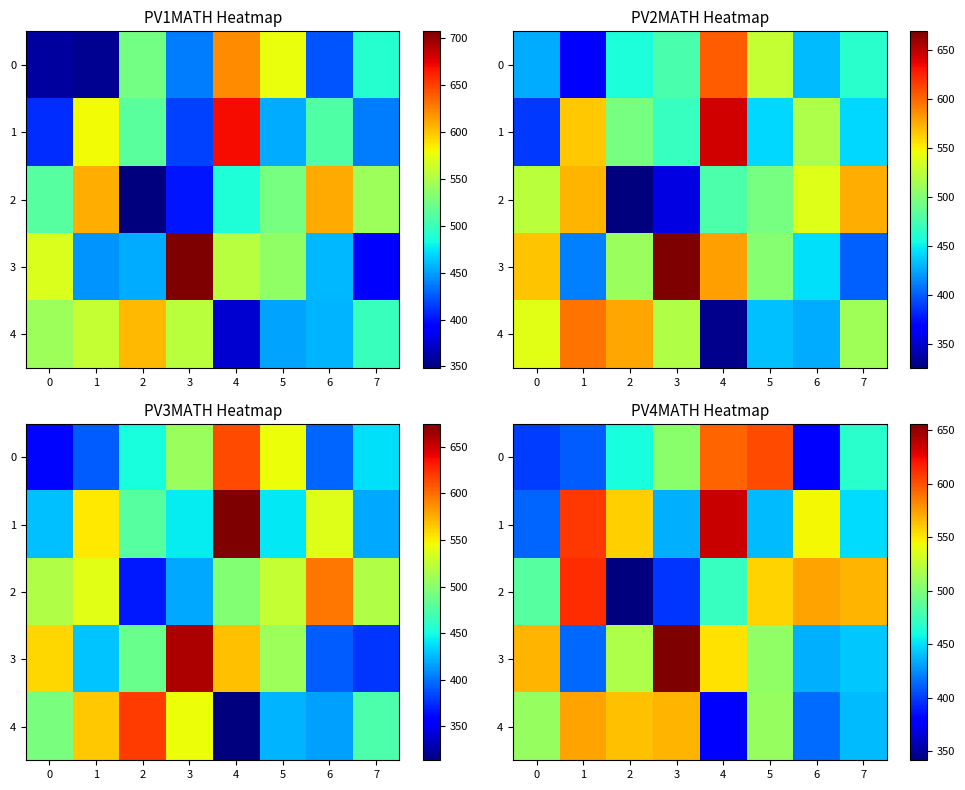

Where is 0 nearest to the value 491?

3